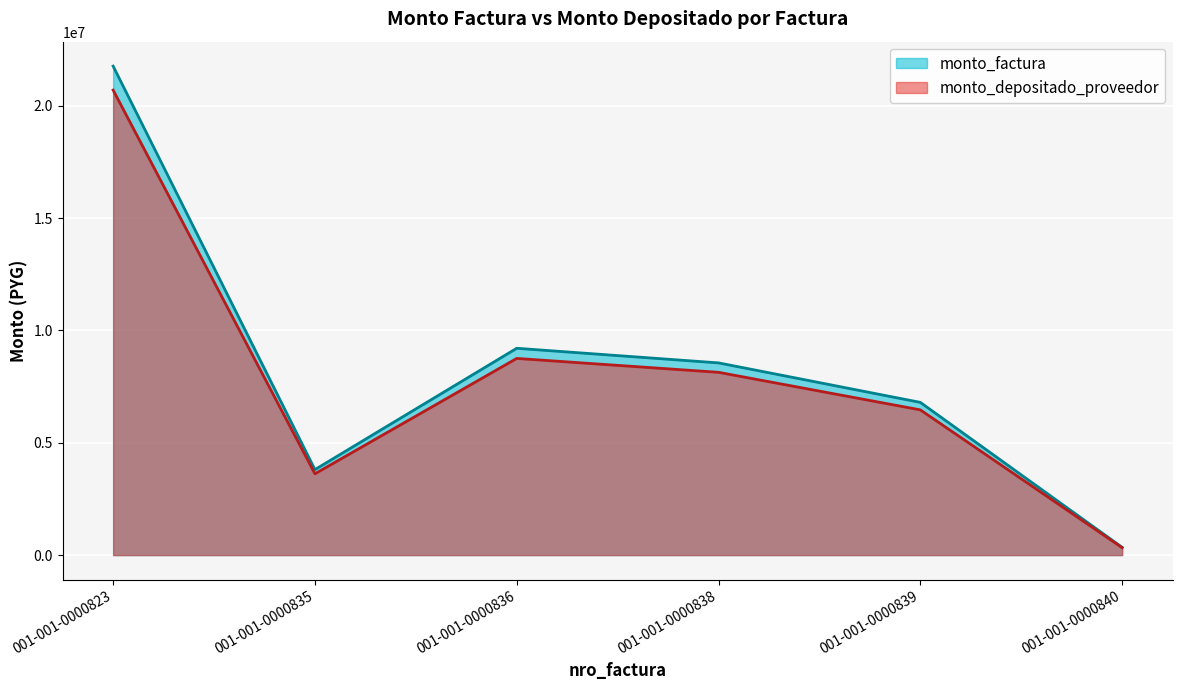

What is the value of the monto_factura point at the 3rd from the left?

9203200